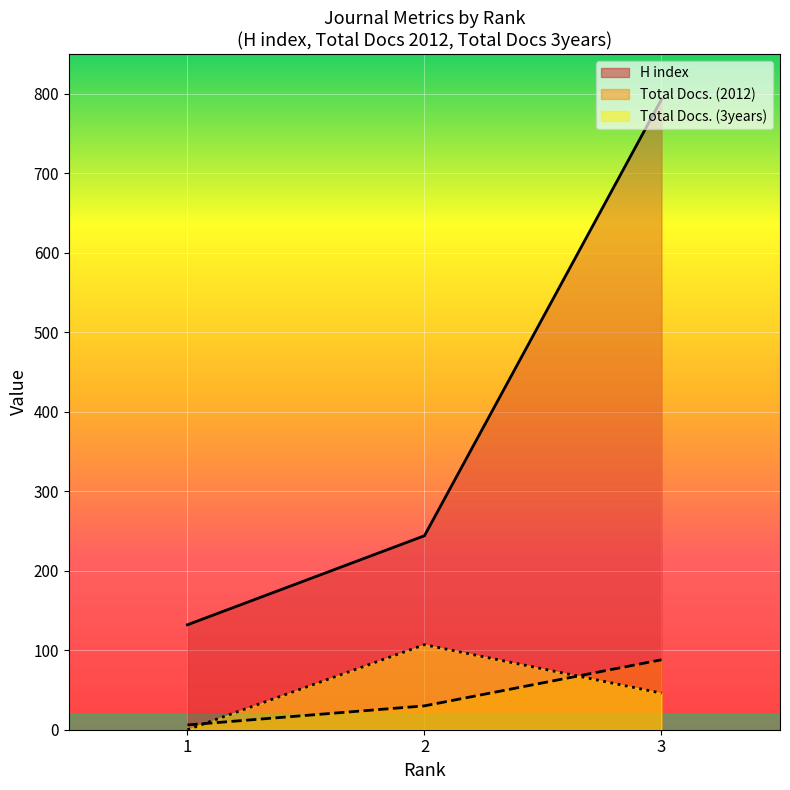

At which category does the chart reach its peak across all series?

3